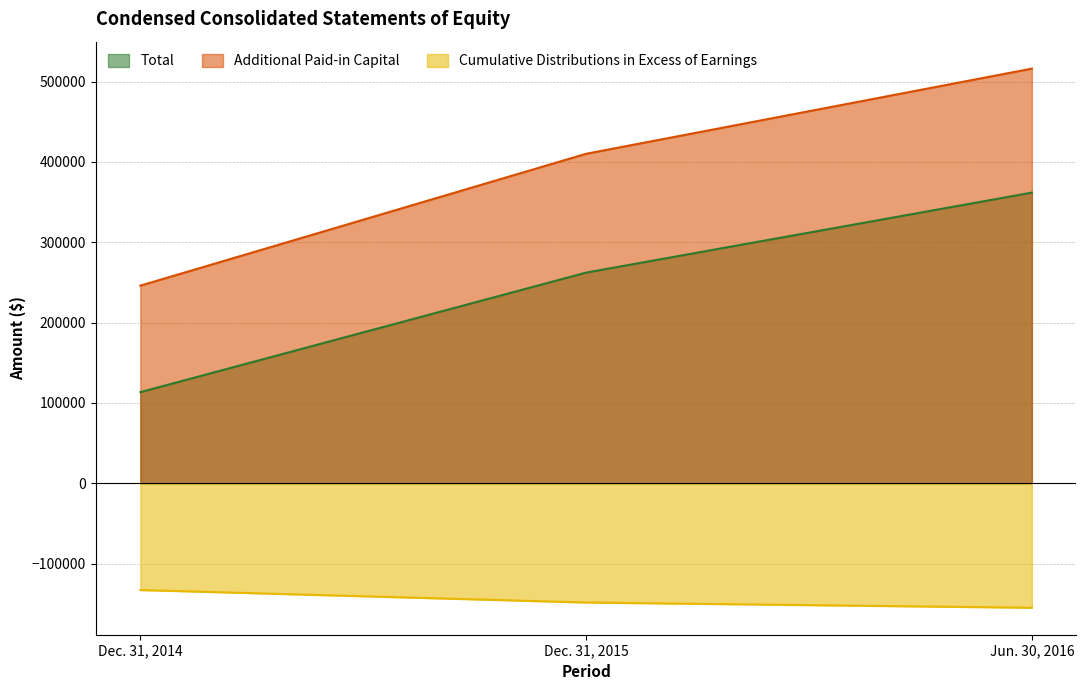

Does the chart have visible grid lines?

Yes